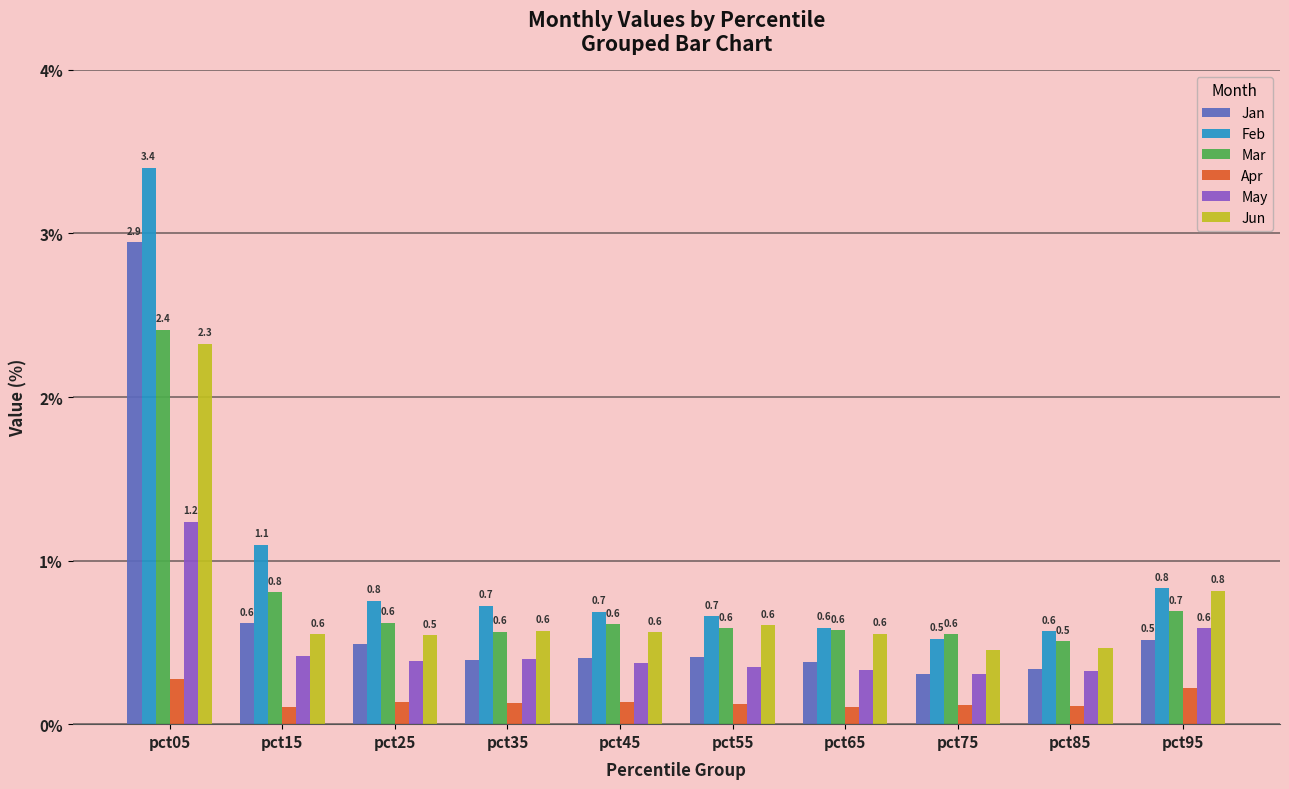

The Mar series shows 0.6 at pct75. True or false?

True